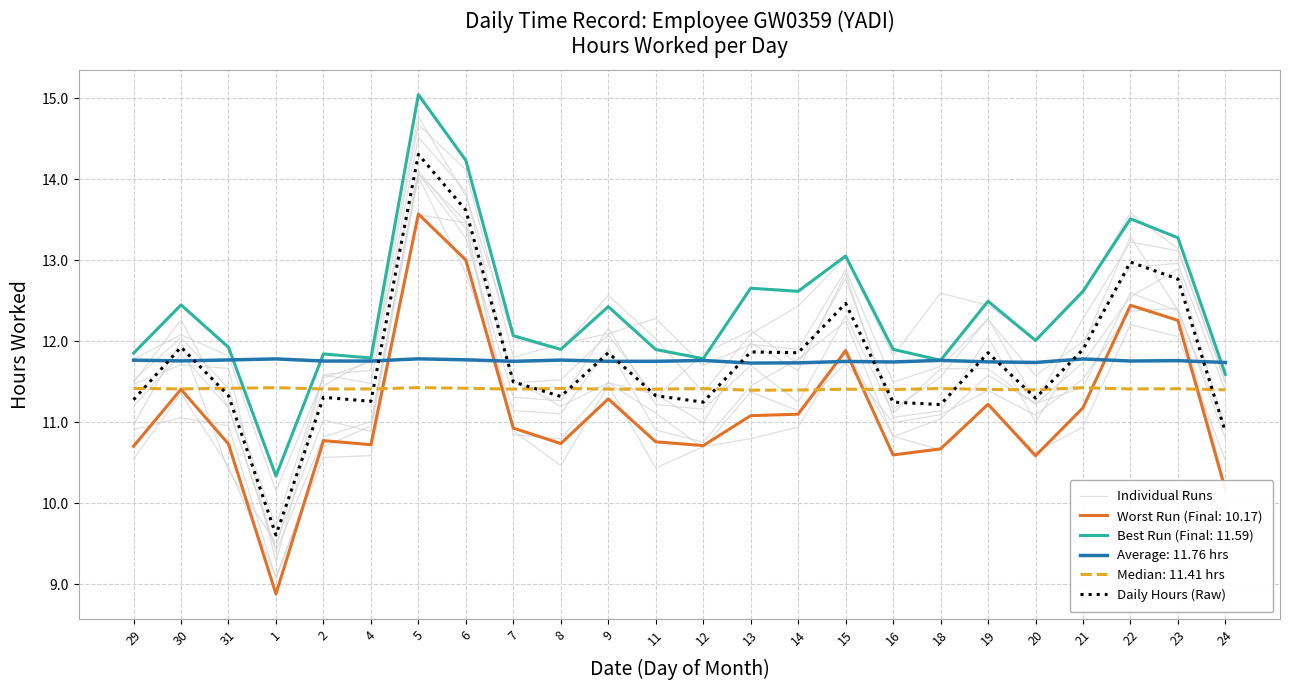

True or false: Individual Runs and Daily Hours (Raw) cross at least once.

False